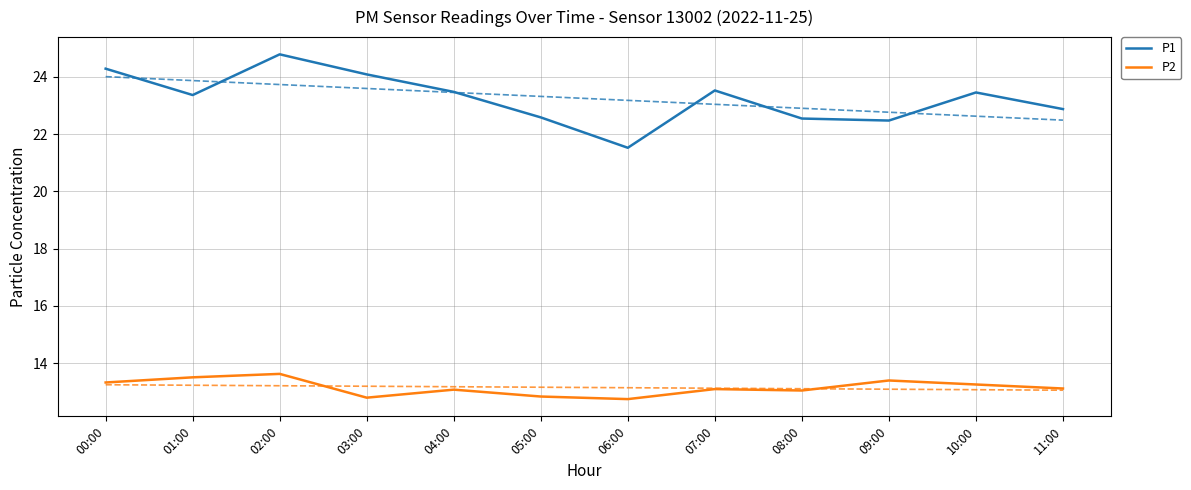

What is the difference between the highest and lowest values at 04:00?

10.4